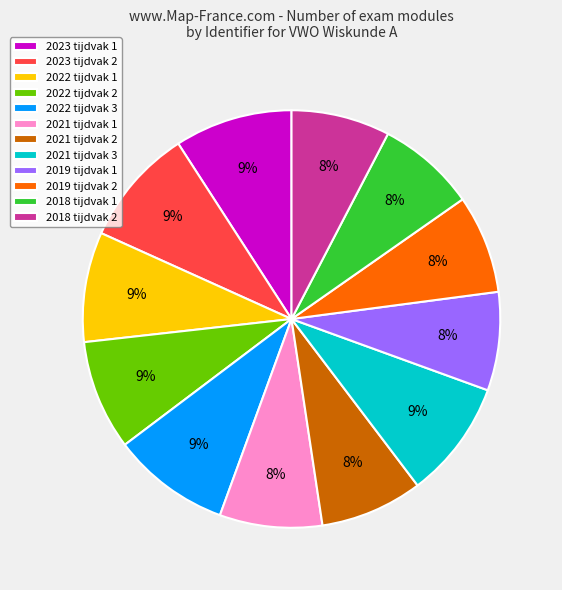

To the nearest percent, what portion does 2018 tijdvak 2 represent?

8%